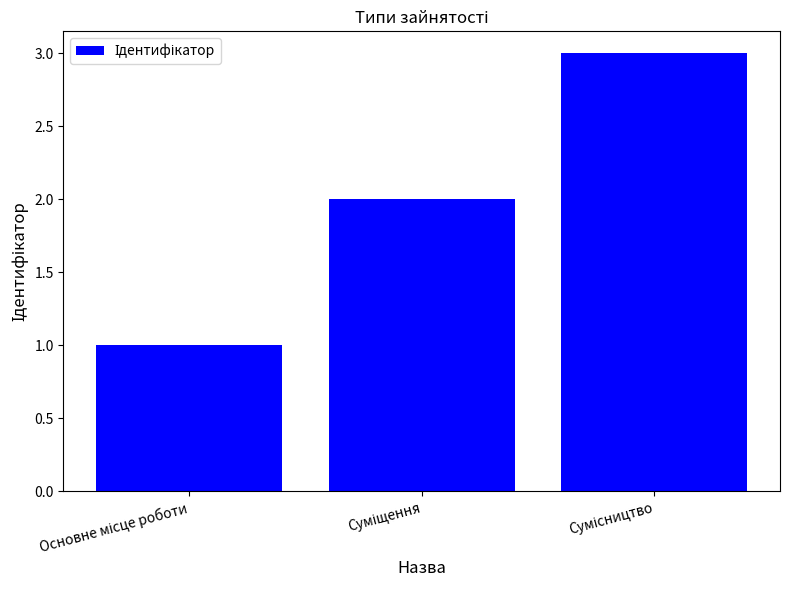

What is the sum of all values?

6